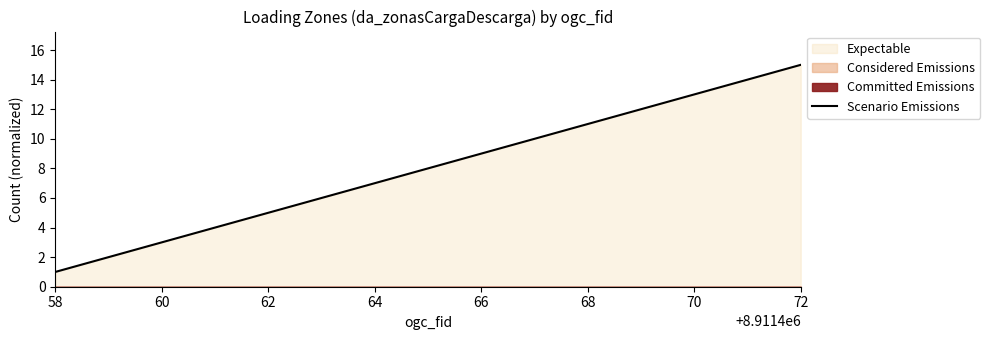

Between 68 and 60, which is larger?

68